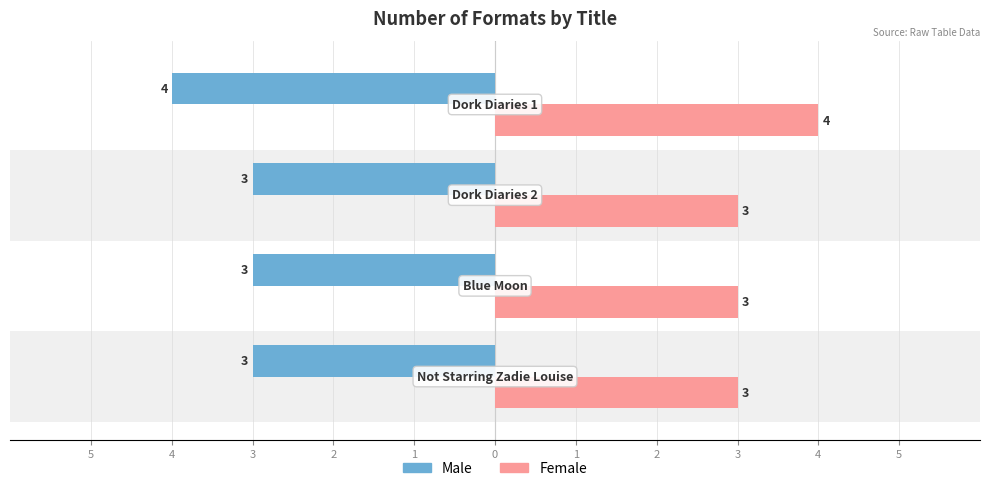

What is the value of the Male bar at the 3rd from the left?

-3